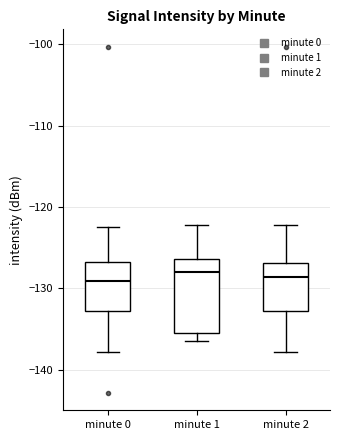

Where does the median line of the box for minute 2 sit on the y-axis? The values are not printed on the chart, so give them approximately, as read against the axis.

-129